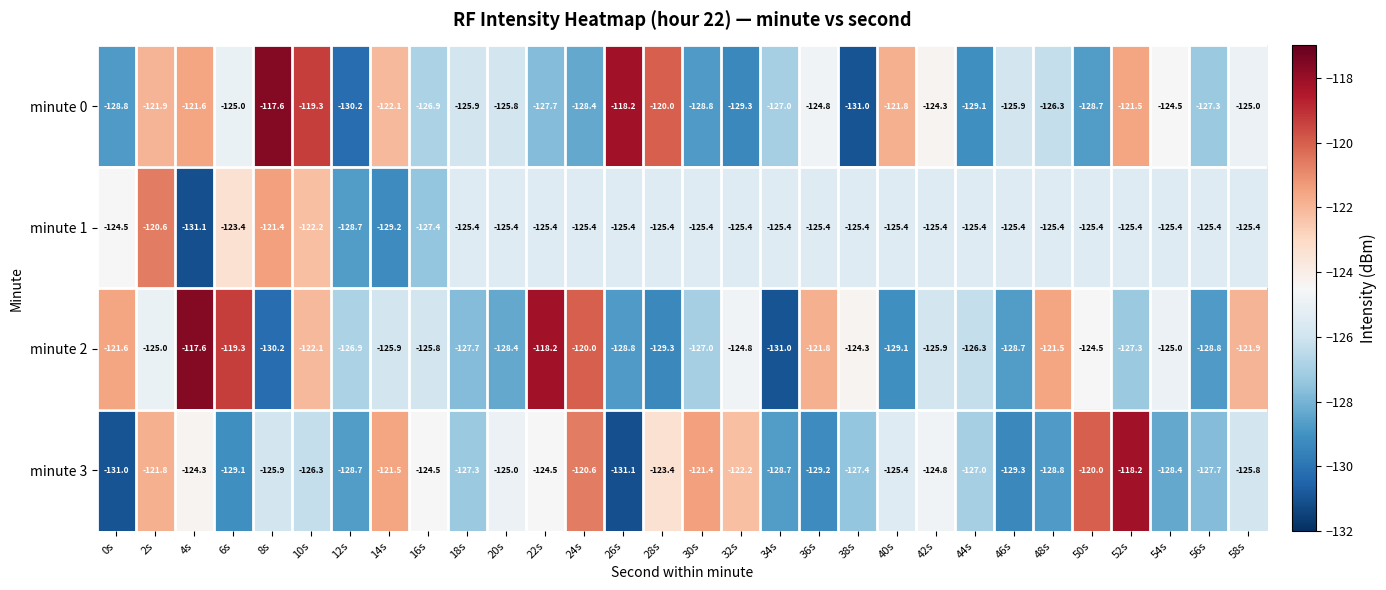

How many values in the minute 1 series are below -125?

25